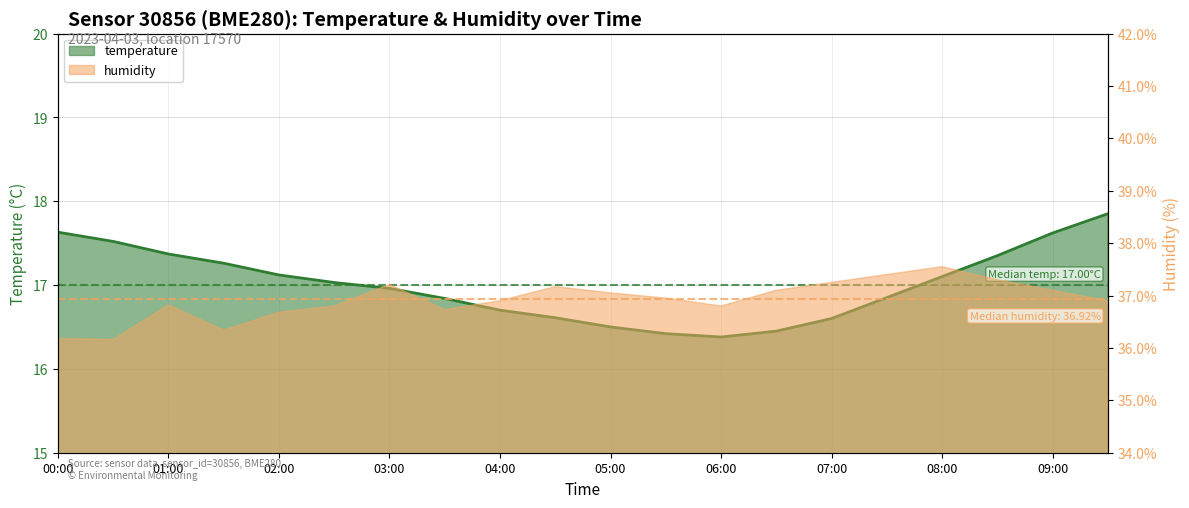

Where is the data nearest to the value 17?

02:30